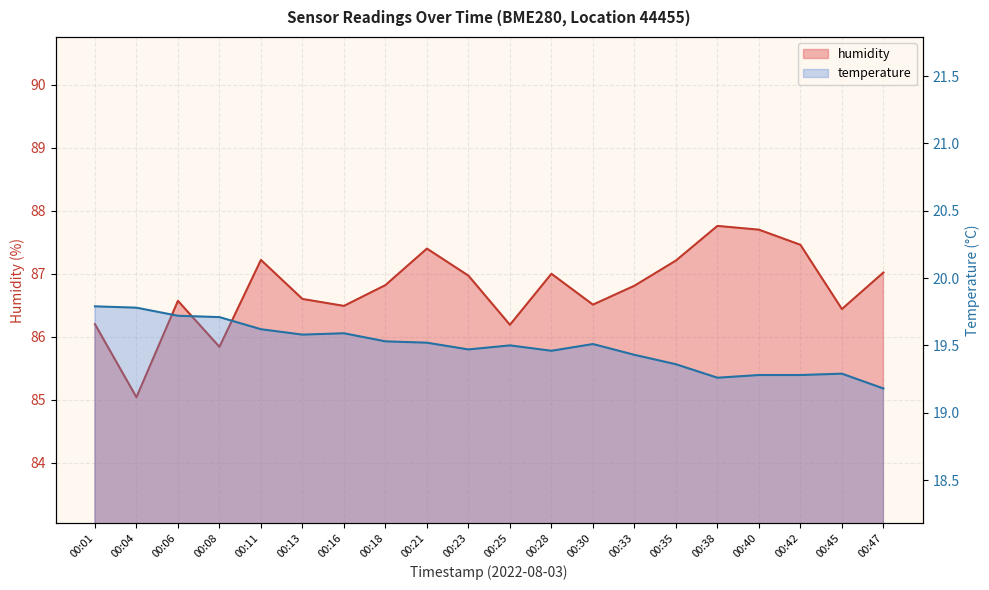

What is the approximate value of temperature at 00:25?

19.5